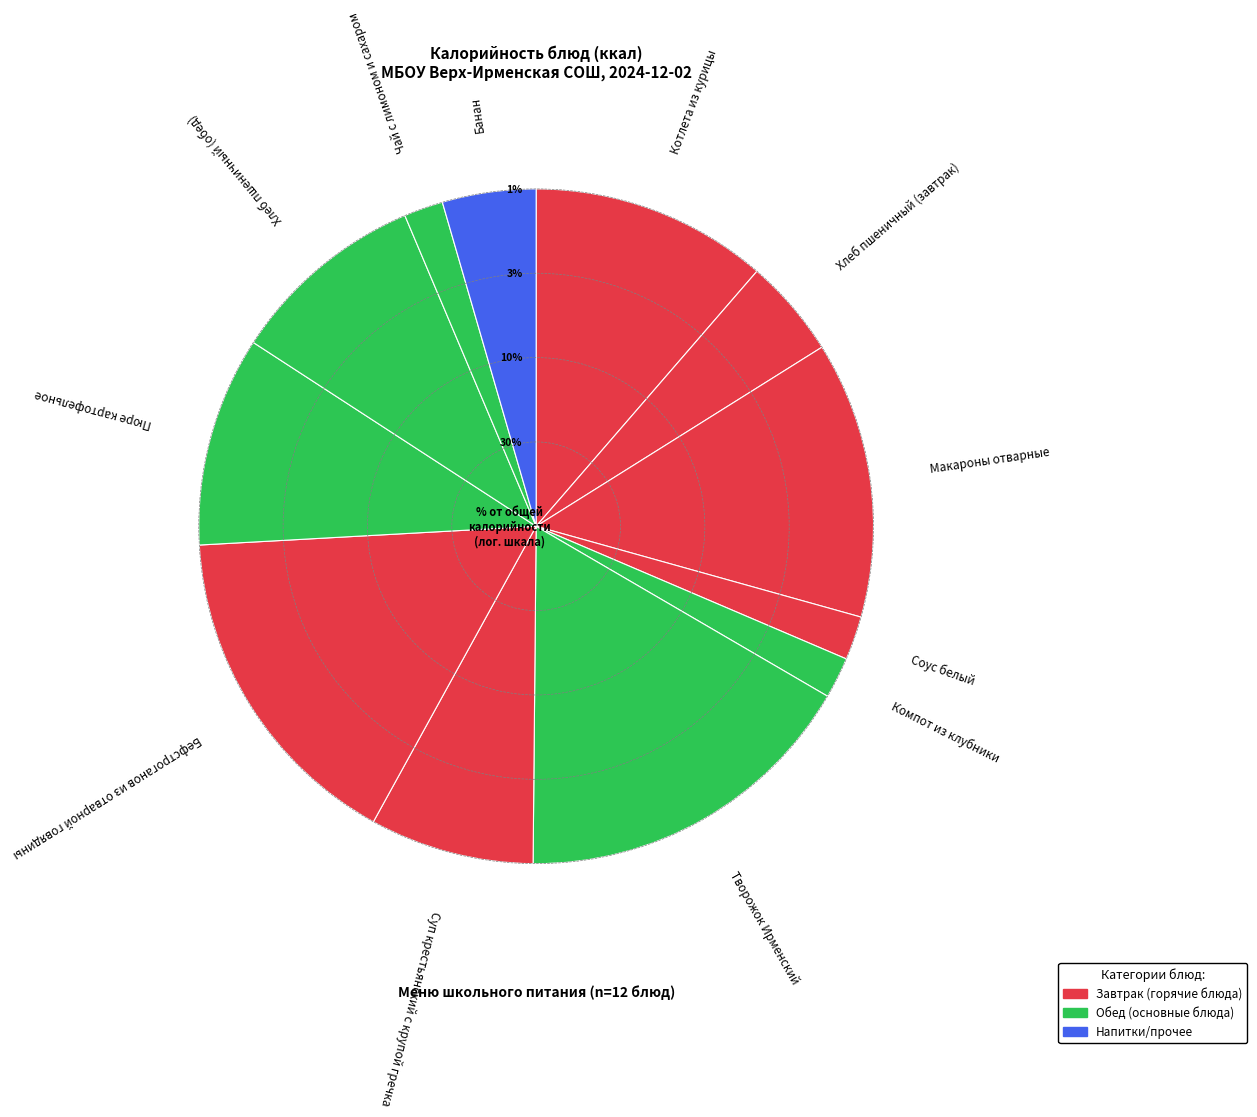

Which category has the smallest portion of the pie?

Чай с лимоном и сахаром